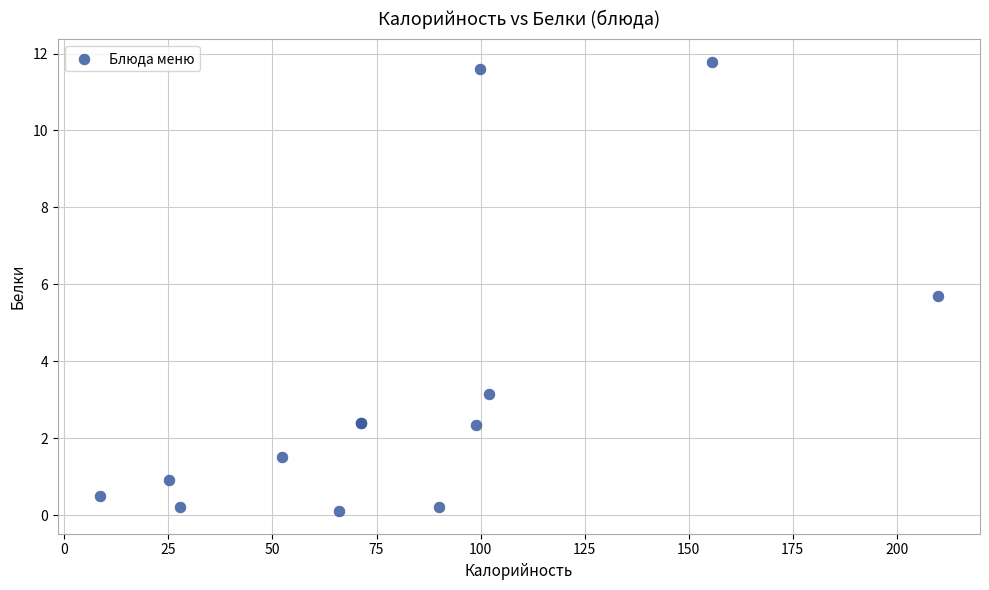

What Y value in the scatter plot is closest to 5?

5.7